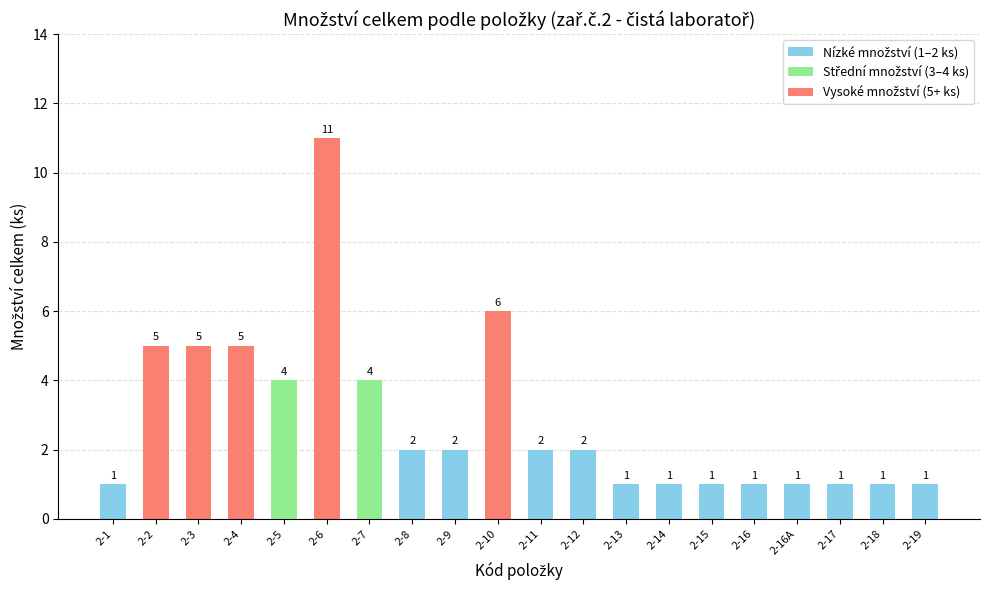

The chart shows a value of 1 at 2-1. True or false?

True